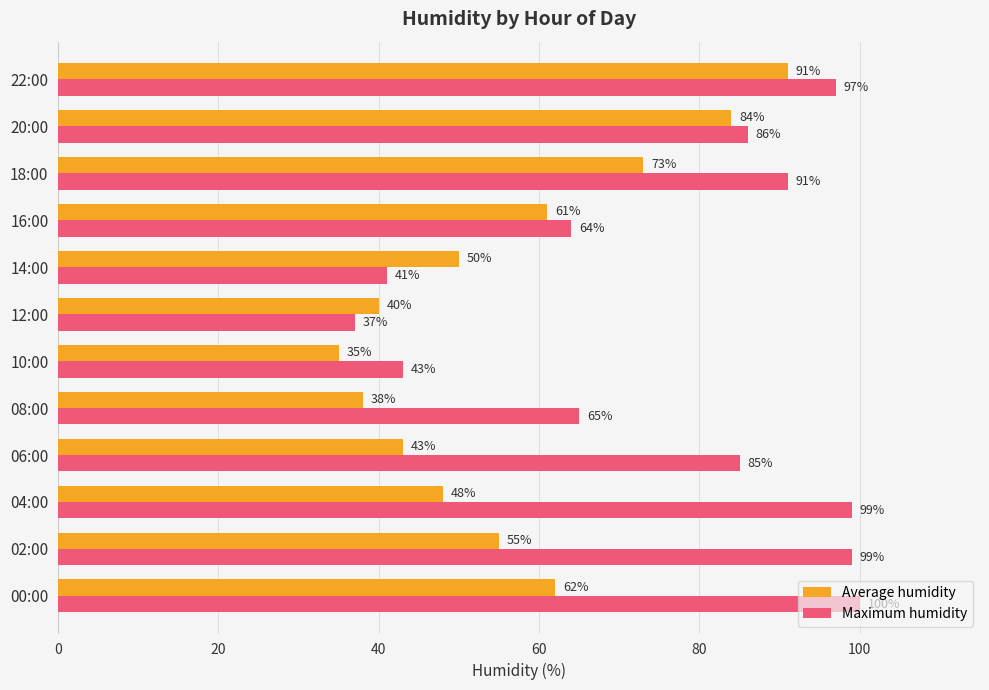

The value of Maximum humidity at 08:00 is 65. True or false?

True